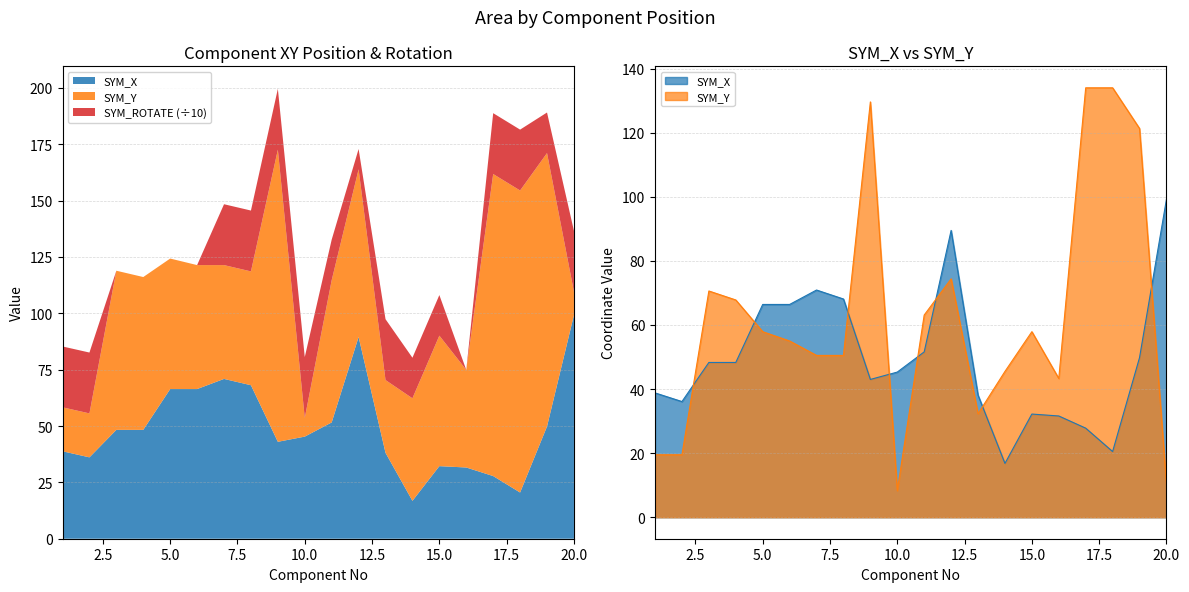

Between 14 and 6, which is larger?

6